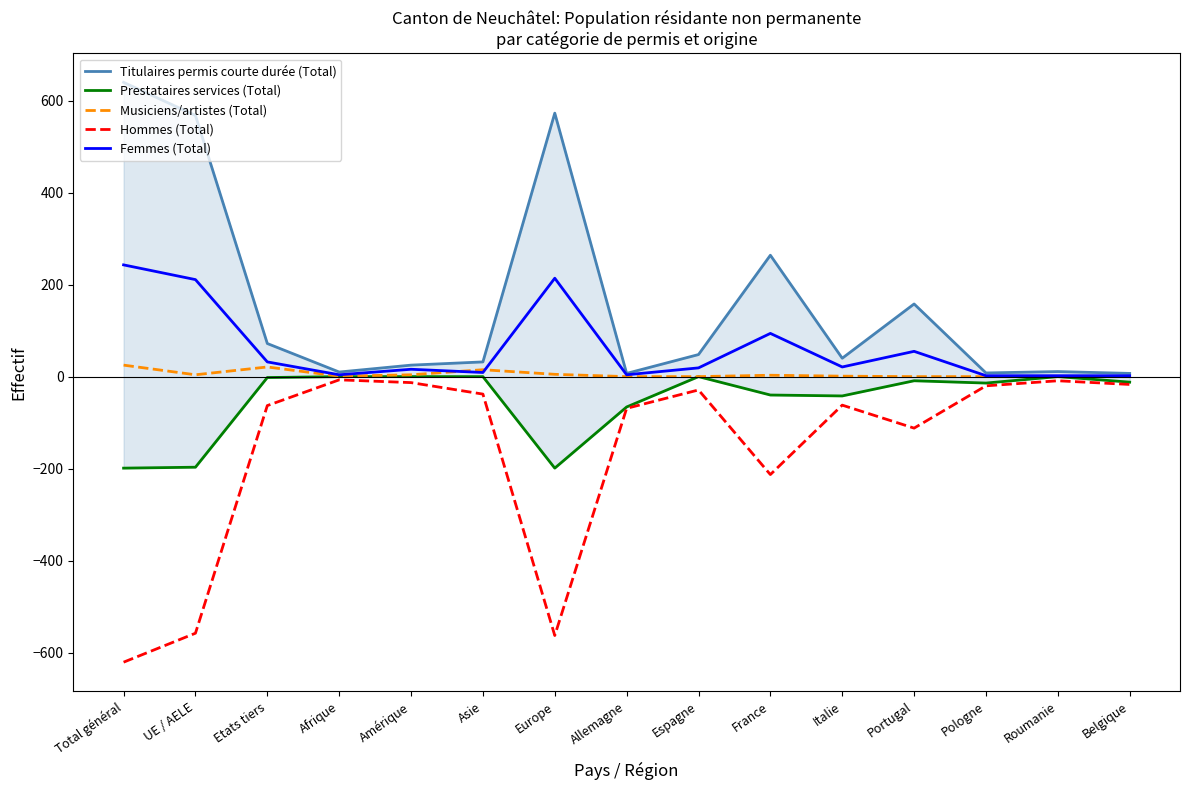

Count the number of categories in the chart.

15